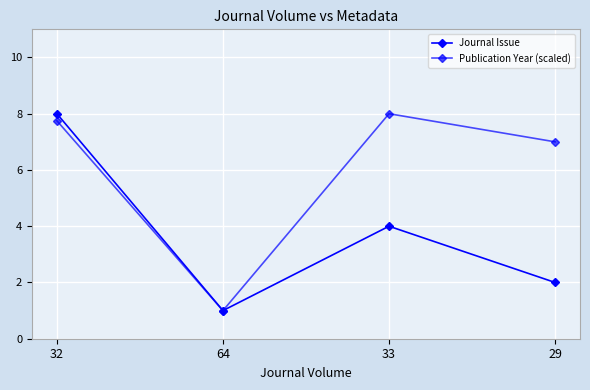

What is the average value of the Publication Year (scaled) series?

5.9